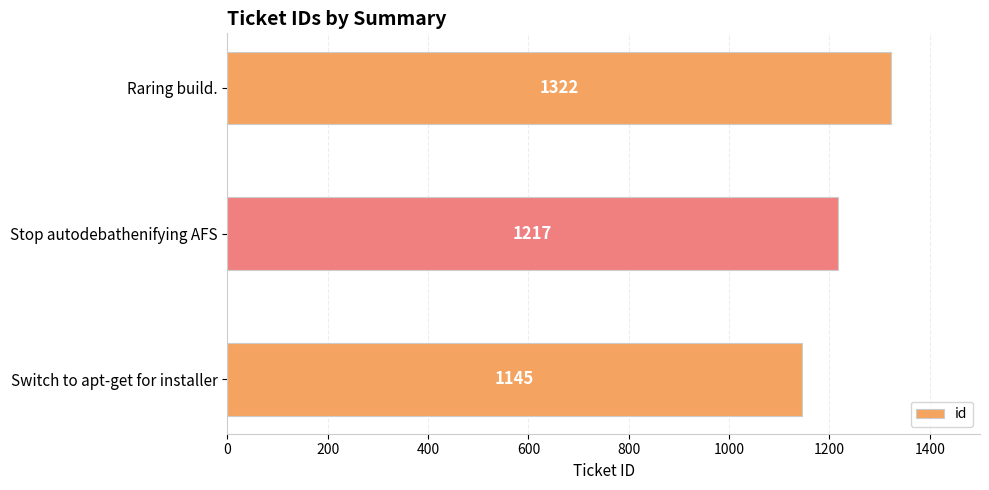

What is the change in value from Stop autodebathenifying AFS to Raring build.?

+105